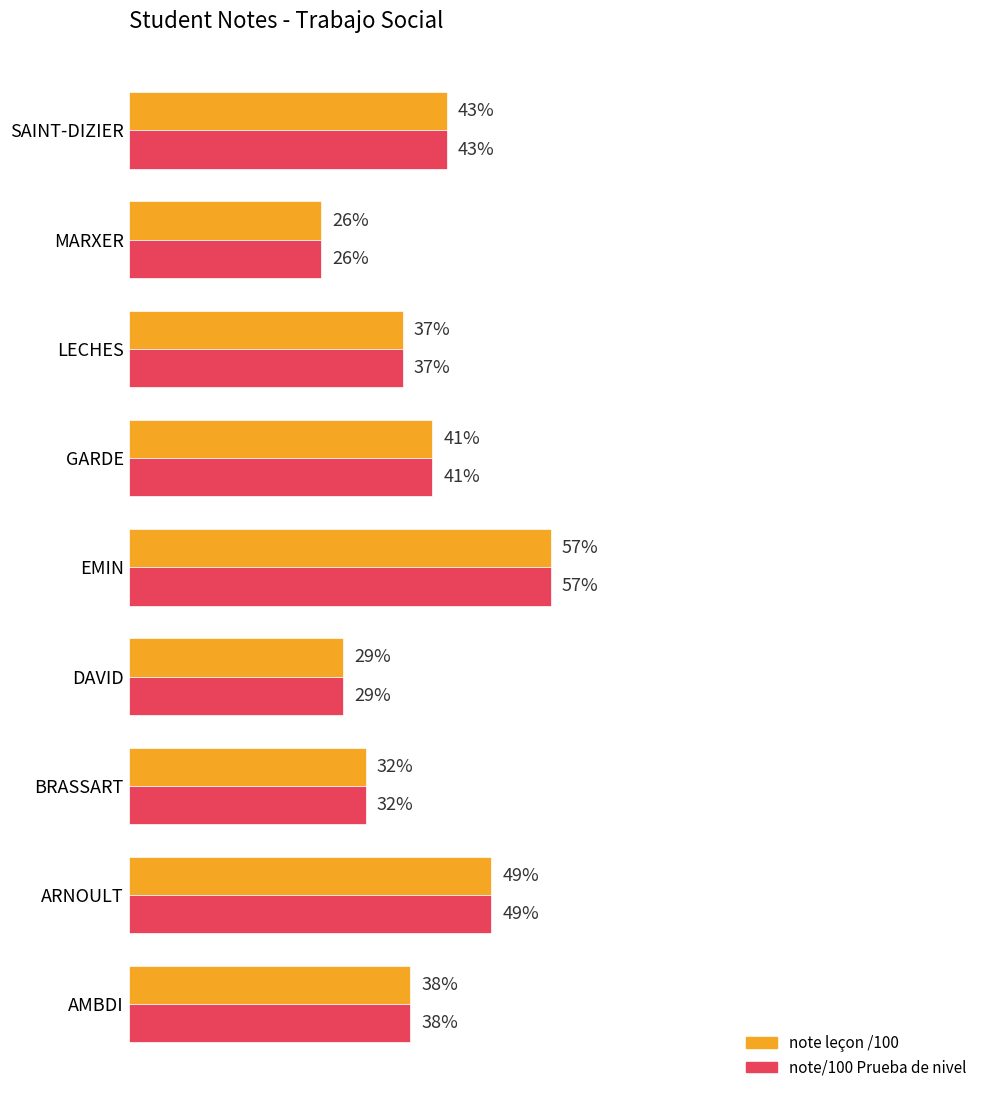

At which label is note leçon /100 closest to 41?

GARDE